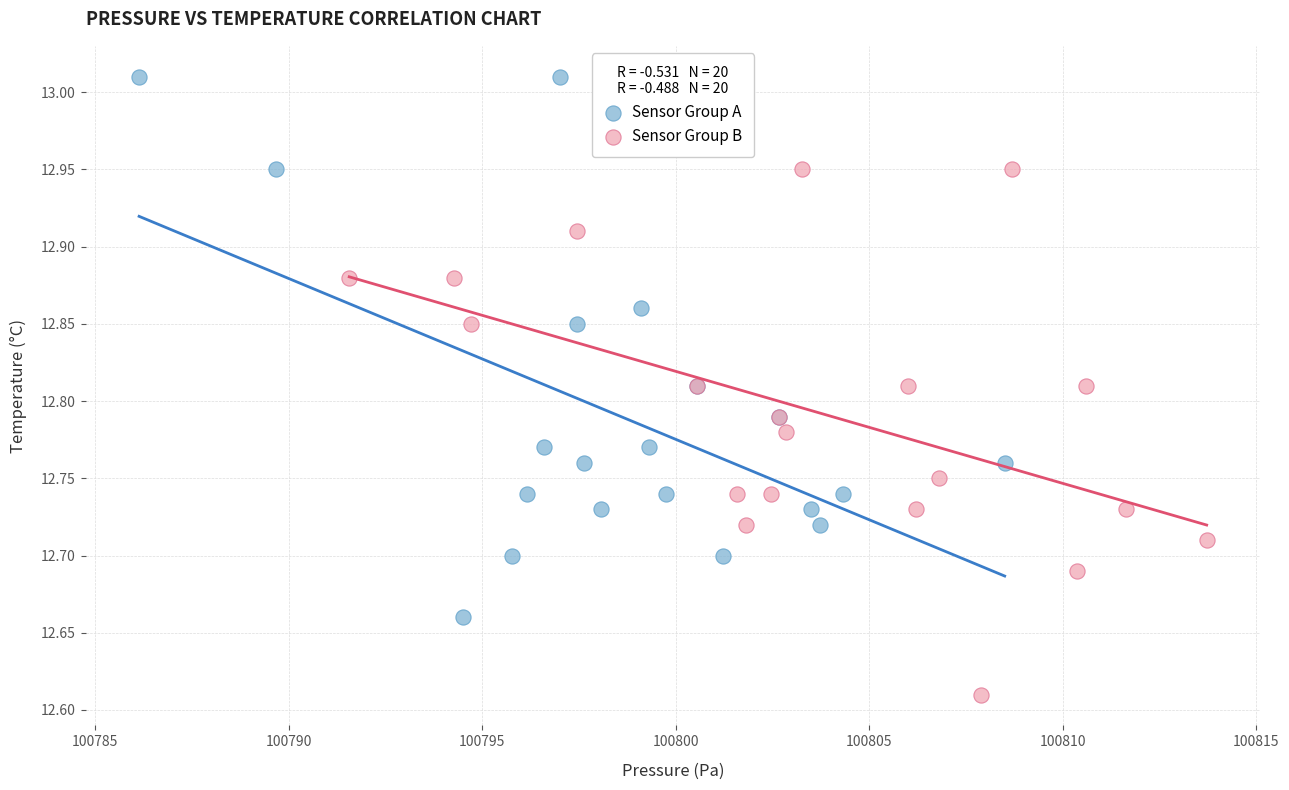

Which series reaches the minimum Y coordinate?

Sensor Group B